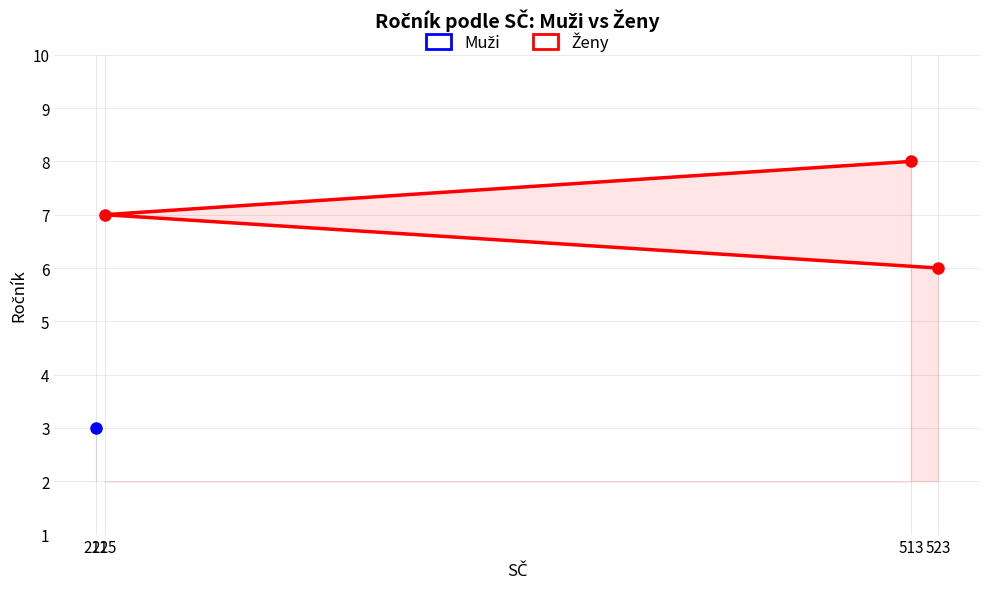

Which label corresponds to the largest value in the chart?

513